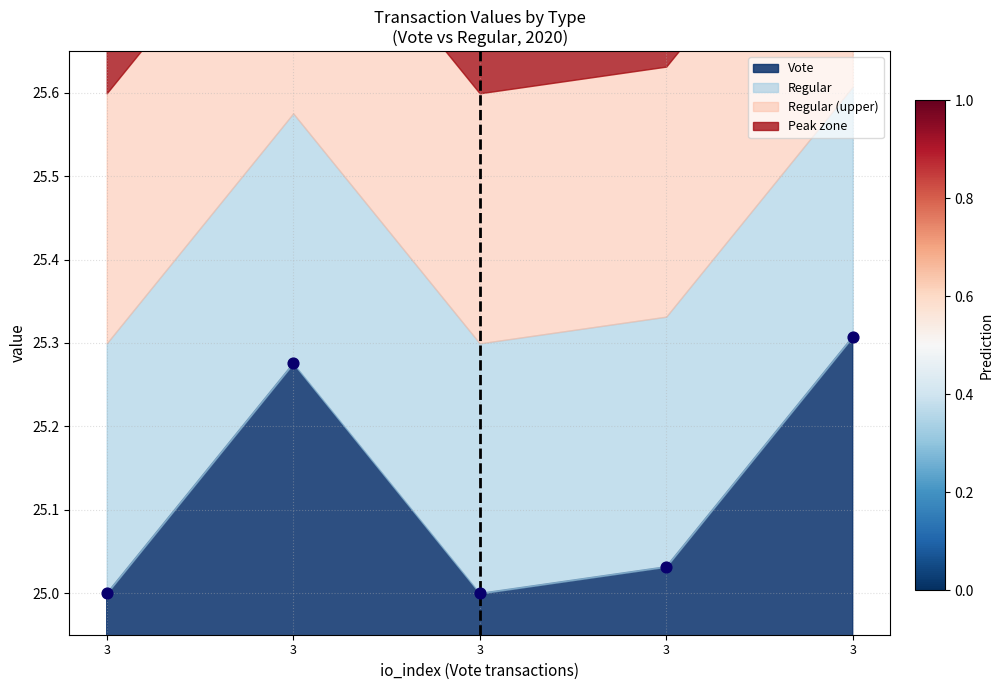

Count the number of points in this scatter plot.

5